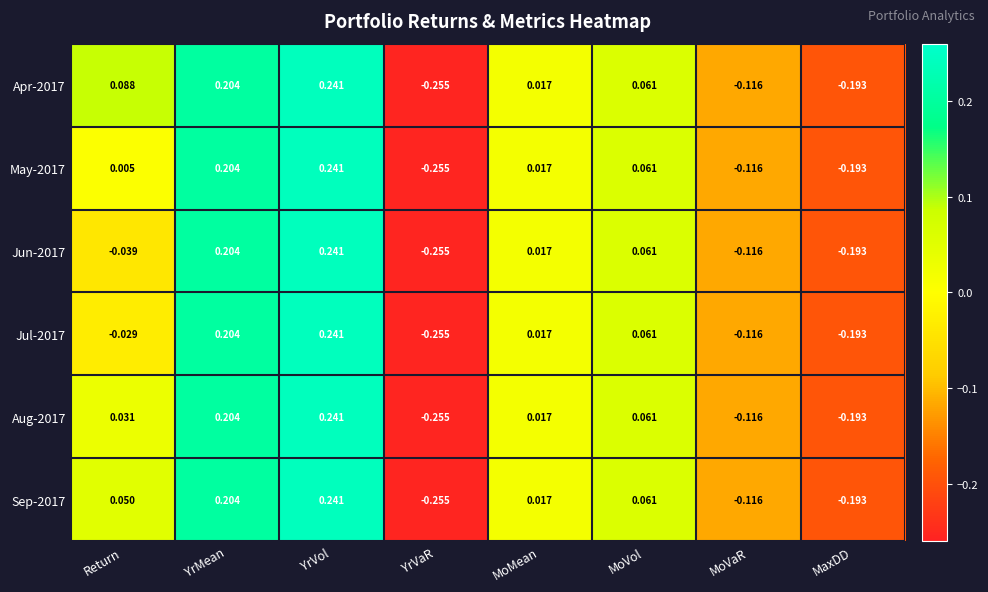

How many values in the Apr-2017 series are below 0?

3